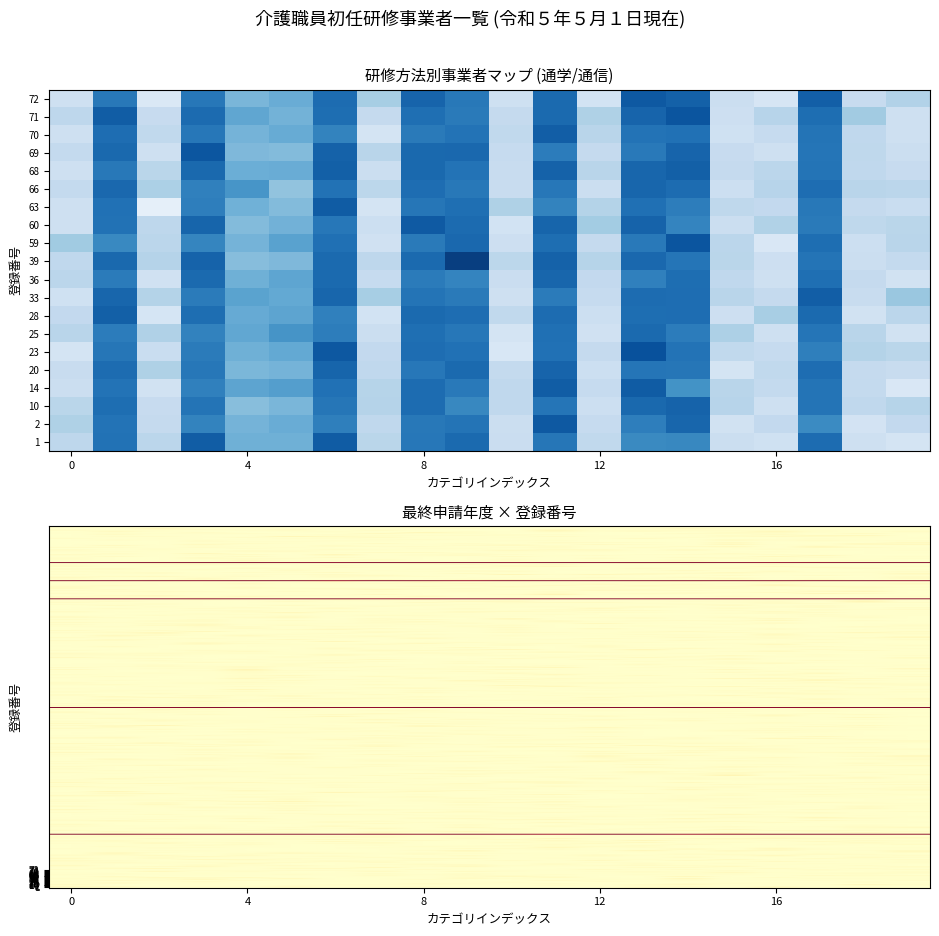

The value of 69 at 12 is 0. True or false?

True